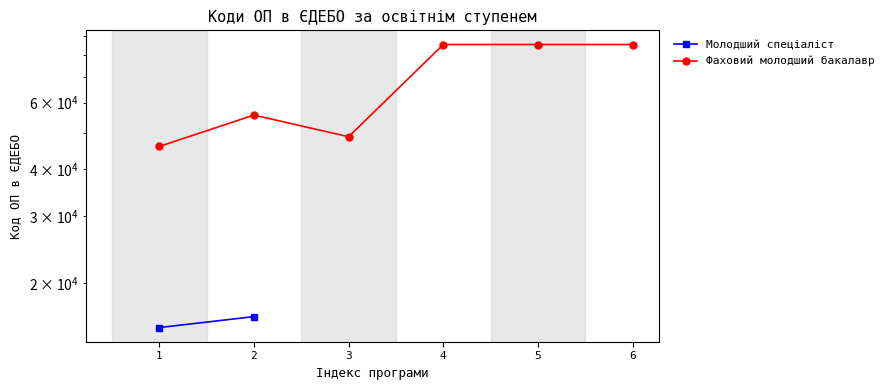

What is the difference between the second highest and minimum values?

39590